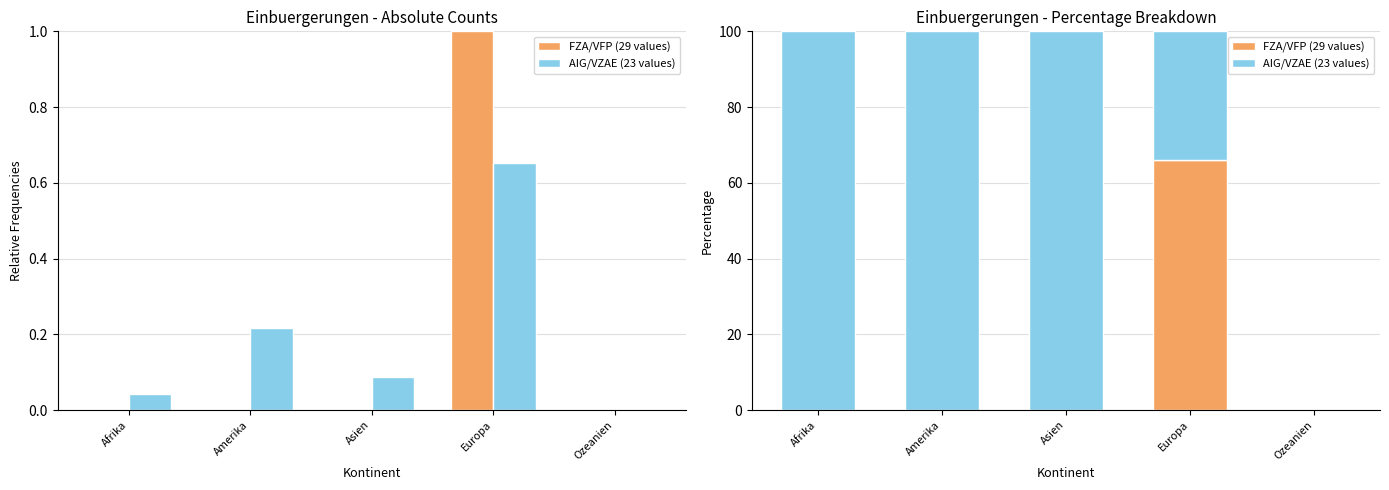

Which series has the largest total across all categories?

AIG/VZAE (23 values)